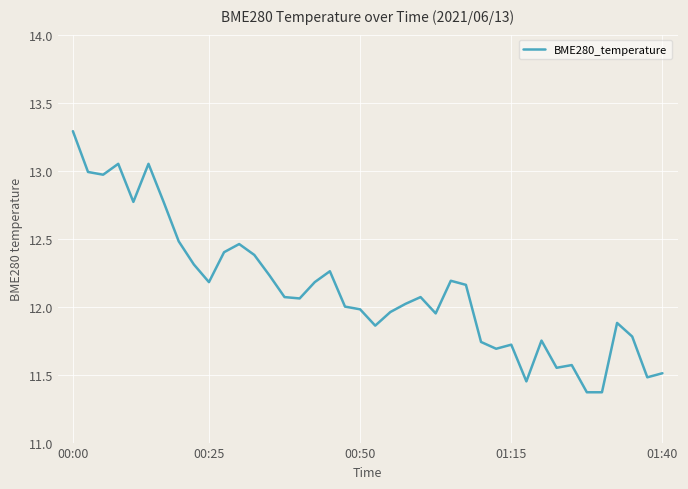

What is the difference between the maximum and minimum values?

1.9